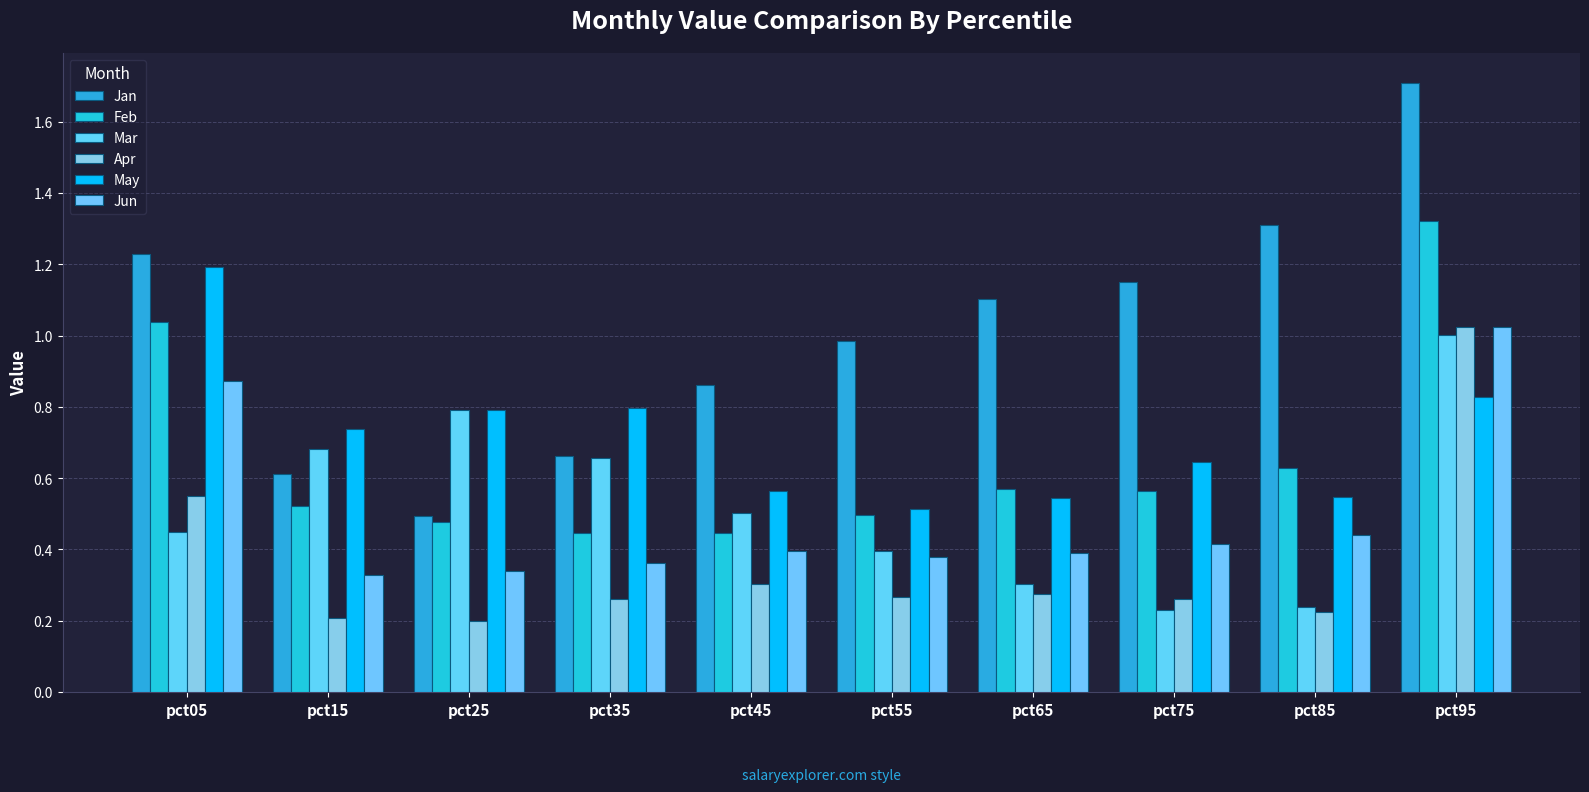

What is the sum of the Jan values at pct35 and pct15?

1.3